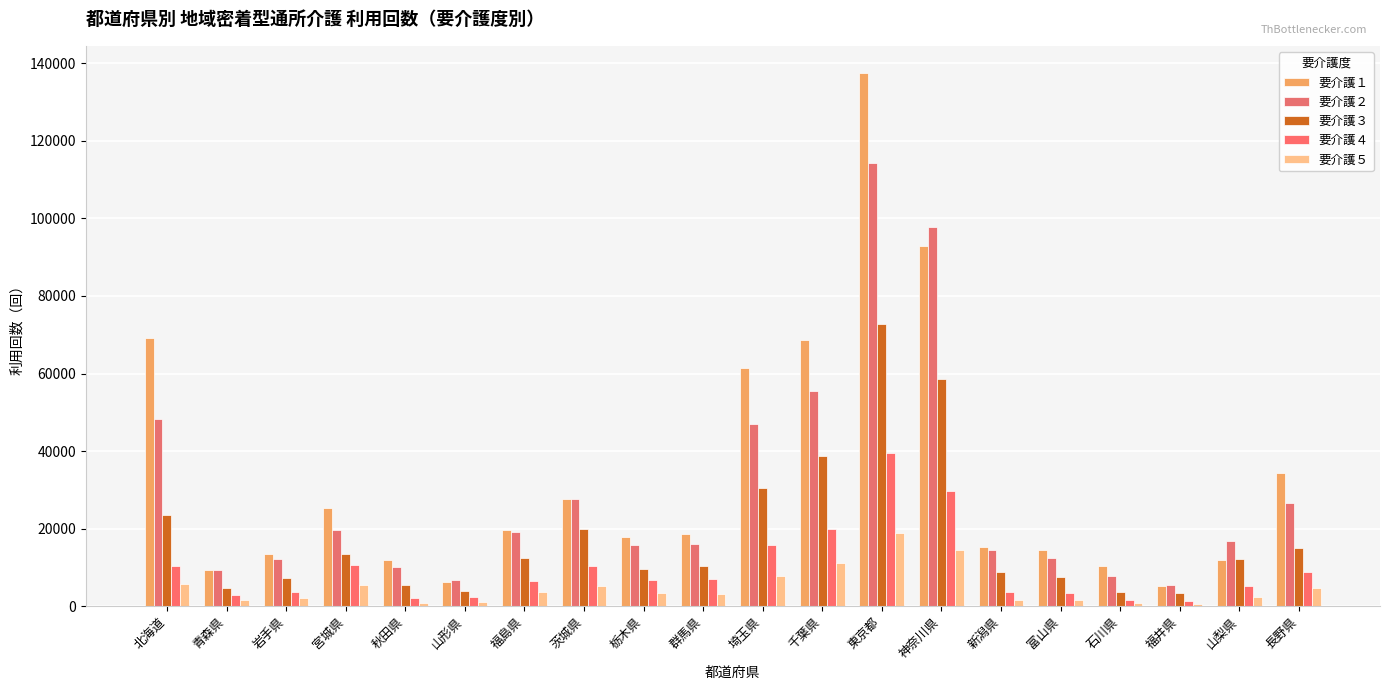

What value does the 要介護４ series have at 茨城県, to the nearest 10?

10270